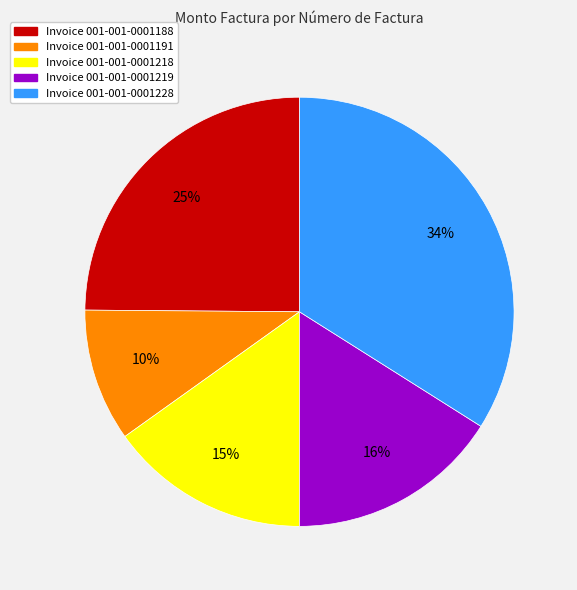

To the nearest percent, what is the average slice percentage?

20%